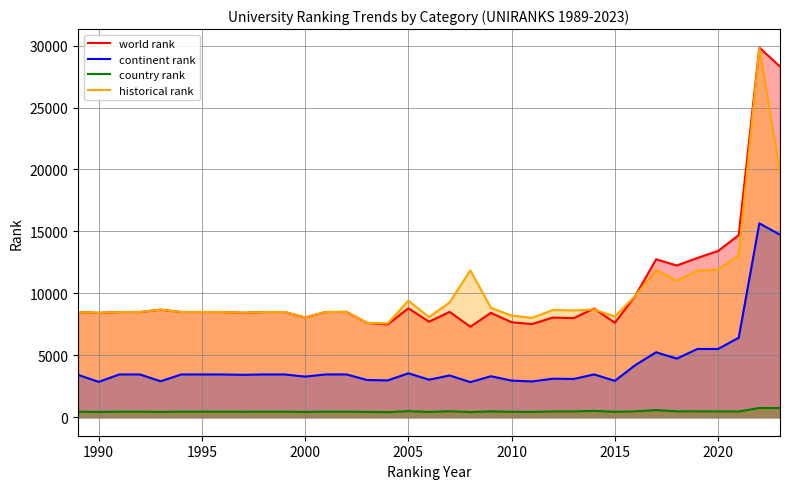

Which series has the largest range (max minus min)?

world rank